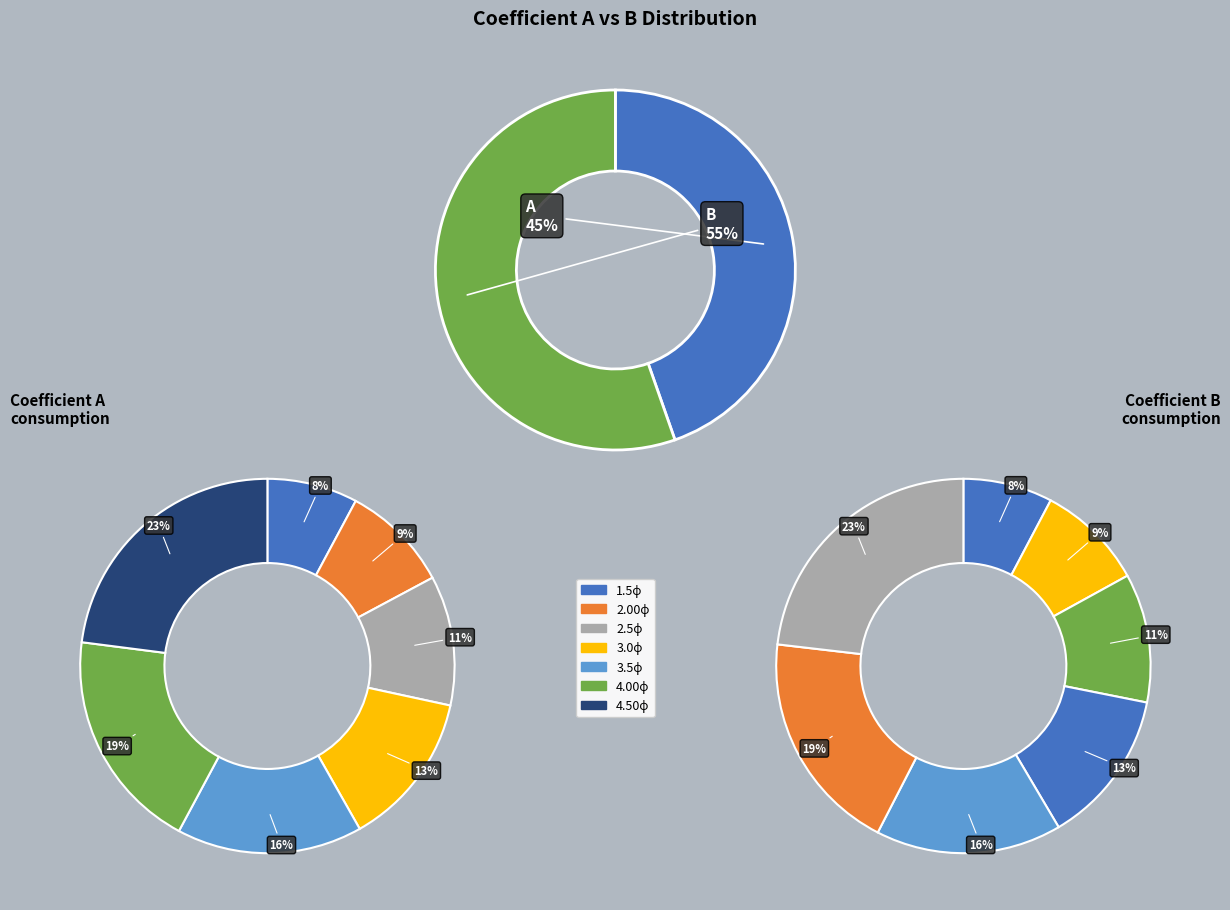

Is 2.00ϕ the majority of the pie?

No